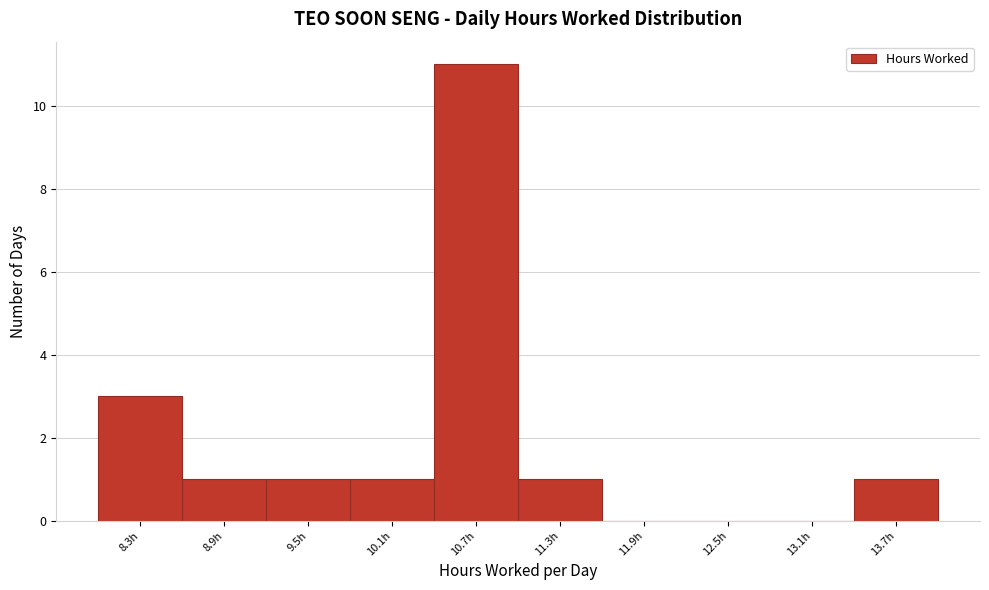

Reading left to right, what are all the values shown in this chart?

8.3h=3	8.9h=1	9.5h=1	10.1h=1	10.7h=11	11.3h=1	11.9h=0	12.5h=0	13.1h=0	13.7h=1